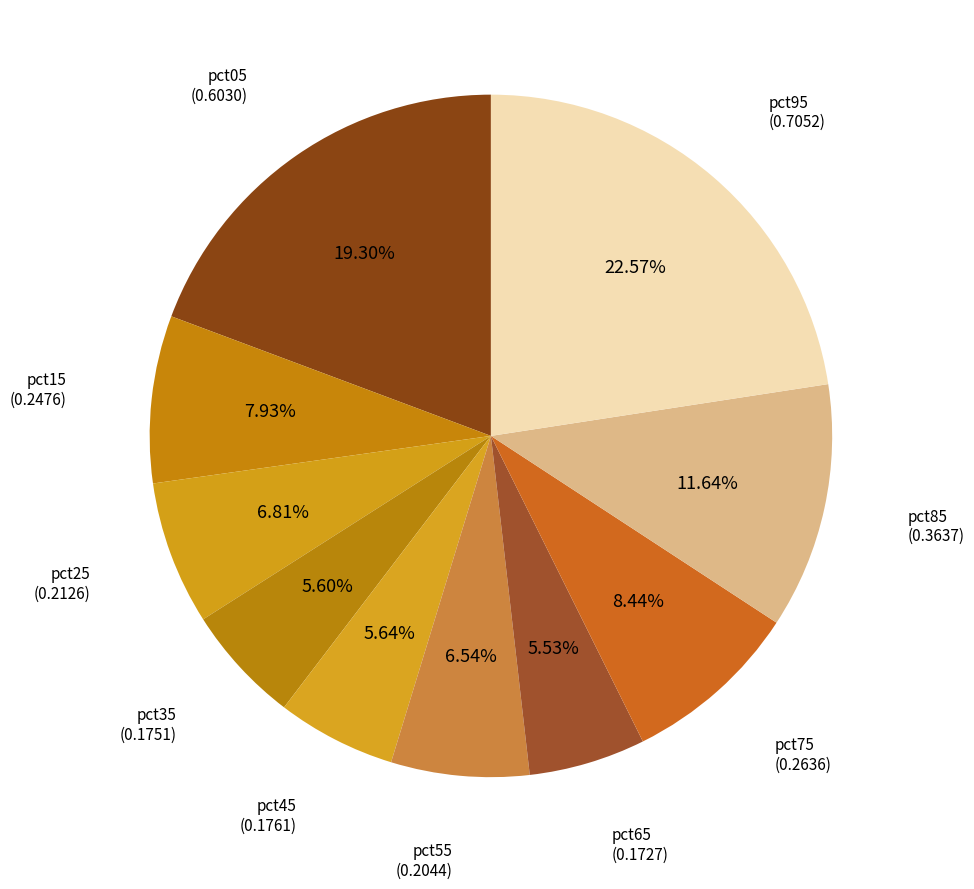

Does any single category account for the majority?

No